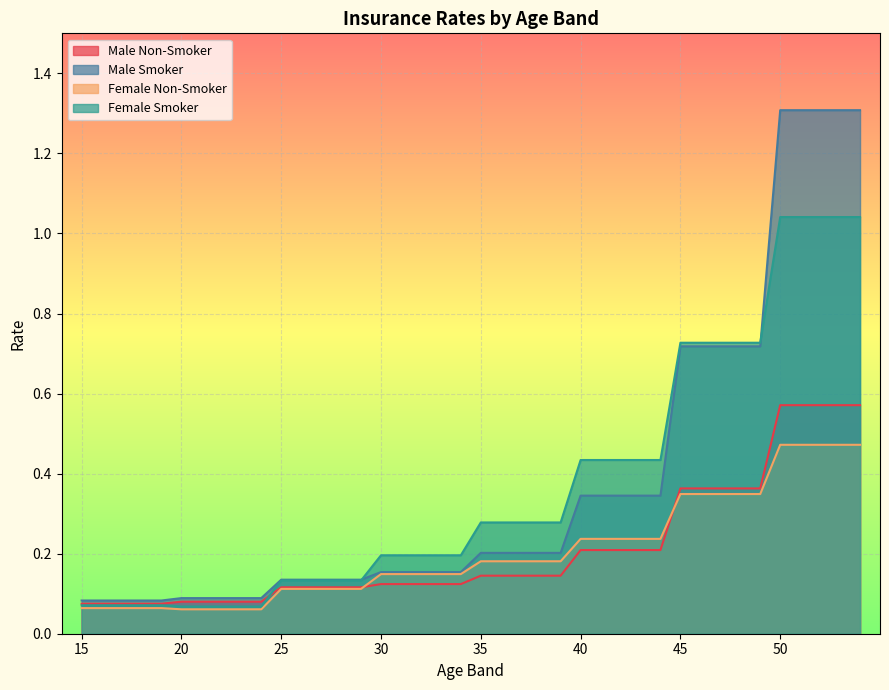

Reading left to right, transcribe all the data shown in this chart.

Male Non-Smoker: 15=0.1	16=0.1	17=0.1	18=0.1	19=0.1	20=0.1	21=0.1	22=0.1	23=0.1	24=0.1	25=0.1	26=0.1	27=0.1	28=0.1	29=0.1	30=0.1	31=0.1	32=0.1	33=0.1	34=0.1	35=0.1	36=0.1	37=0.1	38=0.1	39=0.1	40=0.2	41=0.2	42=0.2	43=0.2	44=0.2	45=0.4	46=0.4	47=0.4	48=0.4	49=0.4	50=0.6	51=0.6	52=0.6	53=0.6	54=0.6
Male Smoker: 15=0.1	16=0.1	17=0.1	18=0.1	19=0.1	20=0.1	21=0.1	22=0.1	23=0.1	24=0.1	25=0.1	26=0.1	27=0.1	28=0.1	29=0.1	30=0.2	31=0.2	32=0.2	33=0.2	34=0.2	35=0.2	36=0.2	37=0.2	38=0.2	39=0.2	40=0.3	41=0.3	42=0.3	43=0.3	44=0.3	45=0.7	46=0.7	47=0.7	48=0.7	49=0.7	50=1.3	51=1.3	52=1.3	53=1.3	54=1.3
Female Non-Smoker: 15=0.1	16=0.1	17=0.1	18=0.1	19=0.1	20=0.1	21=0.1	22=0.1	23=0.1	24=0.1	25=0.1	26=0.1	27=0.1	28=0.1	29=0.1	30=0.1	31=0.1	32=0.1	33=0.1	34=0.1	35=0.2	36=0.2	37=0.2	38=0.2	39=0.2	40=0.2	41=0.2	42=0.2	43=0.2	44=0.2	45=0.3	46=0.3	47=0.3	48=0.3	49=0.3	50=0.5	51=0.5	52=0.5	53=0.5	54=0.5
Female Smoker: 15=0.1	16=0.1	17=0.1	18=0.1	19=0.1	20=0.1	21=0.1	22=0.1	23=0.1	24=0.1	25=0.1	26=0.1	27=0.1	28=0.1	29=0.1	30=0.2	31=0.2	32=0.2	33=0.2	34=0.2	35=0.3	36=0.3	37=0.3	38=0.3	39=0.3	40=0.4	41=0.4	42=0.4	43=0.4	44=0.4	45=0.7	46=0.7	47=0.7	48=0.7	49=0.7	50=1.0	51=1.0	52=1.0	53=1.0	54=1.0